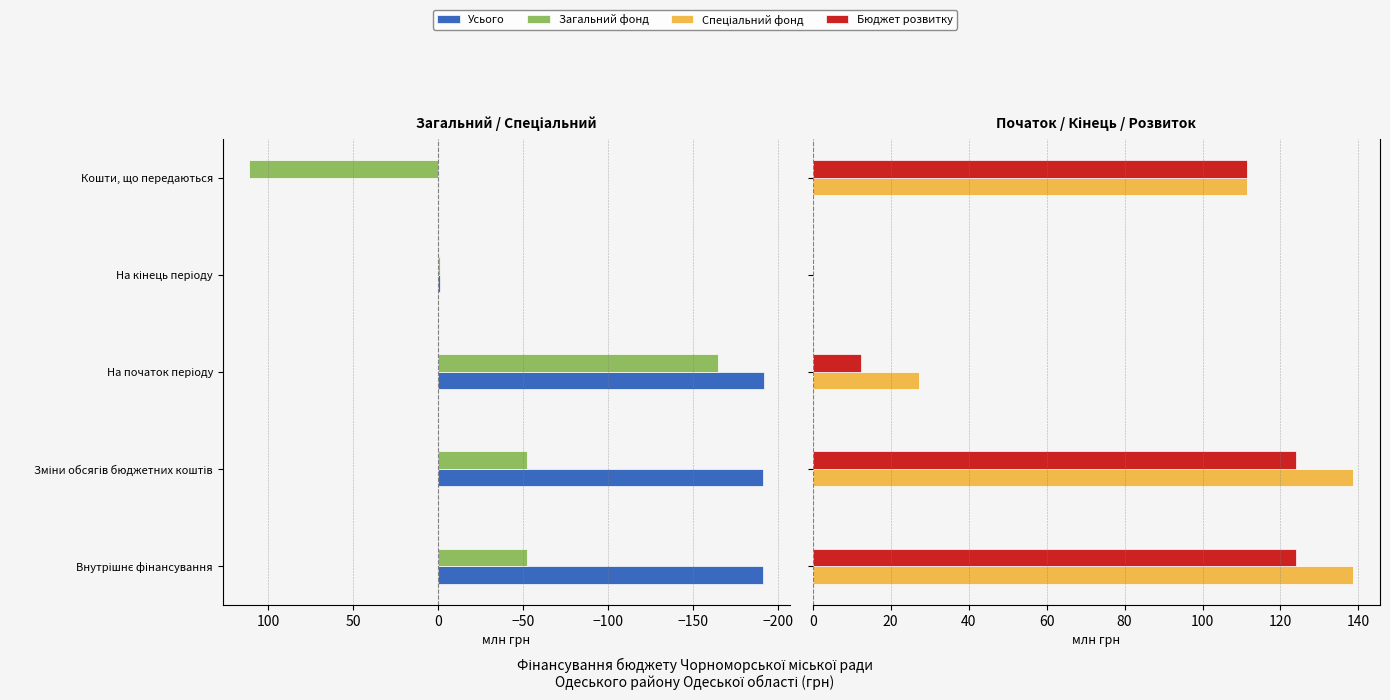

What is the maximum value for Загальний фонд?

111.4